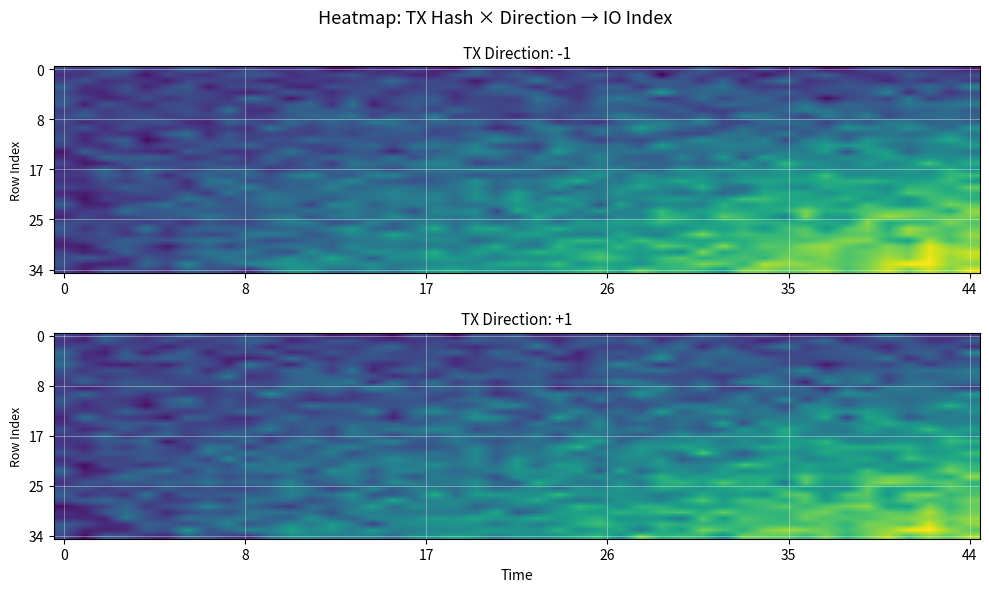

True or false: a59d24133e7123d2bd4fc09557d1640e2787f85 has a value of 0 at direction.

False